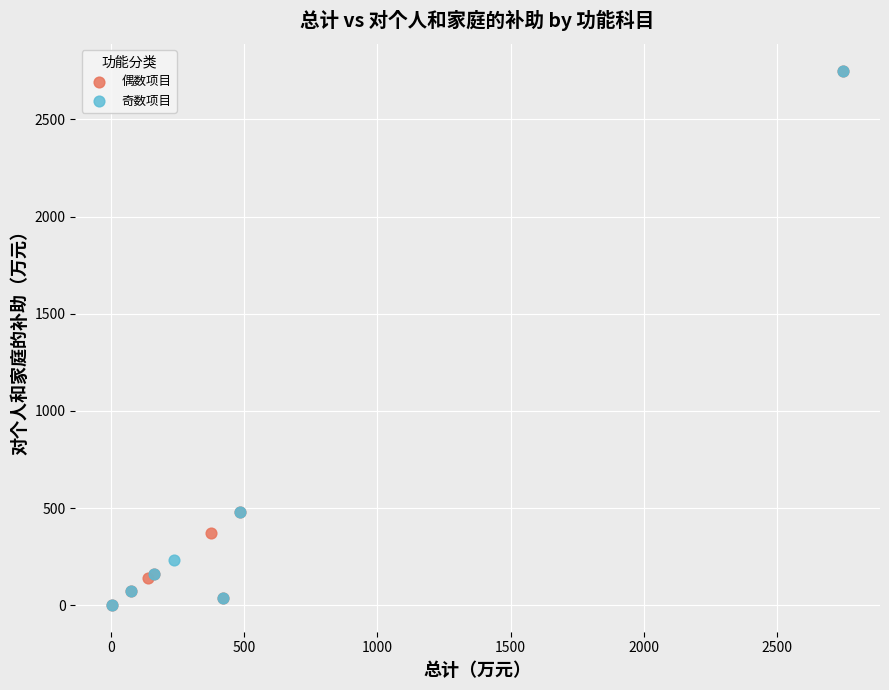

What are all the series names shown in the legend?

偶数项目, 奇数项目